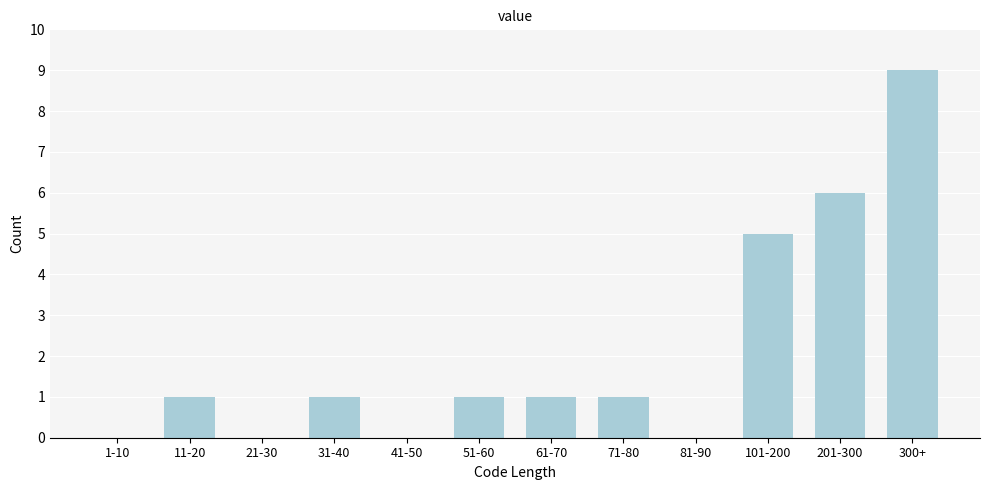

Reading right to left, what are all the values shown in this chart?

300+=9	201-300=6	101-200=5	81-90=0	71-80=1	61-70=1	51-60=1	41-50=0	31-40=1	21-30=0	11-20=1	1-10=0